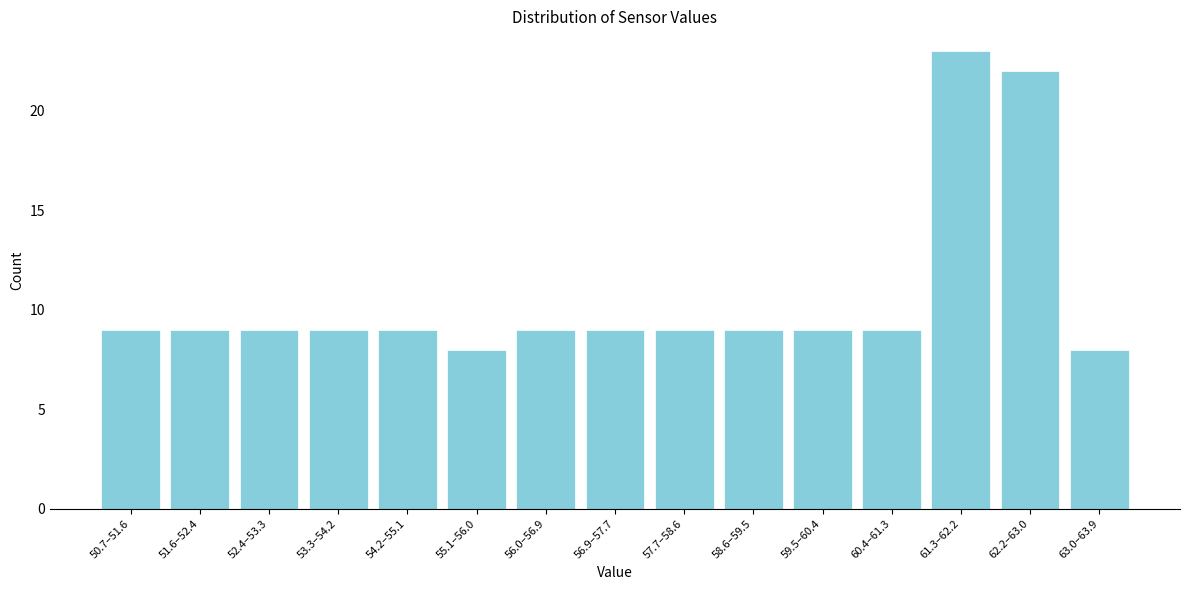

Reading left to right, transcribe all the data shown in this chart.

9	9	9	9	9	8	9	9	9	9	9	9	23	22	8